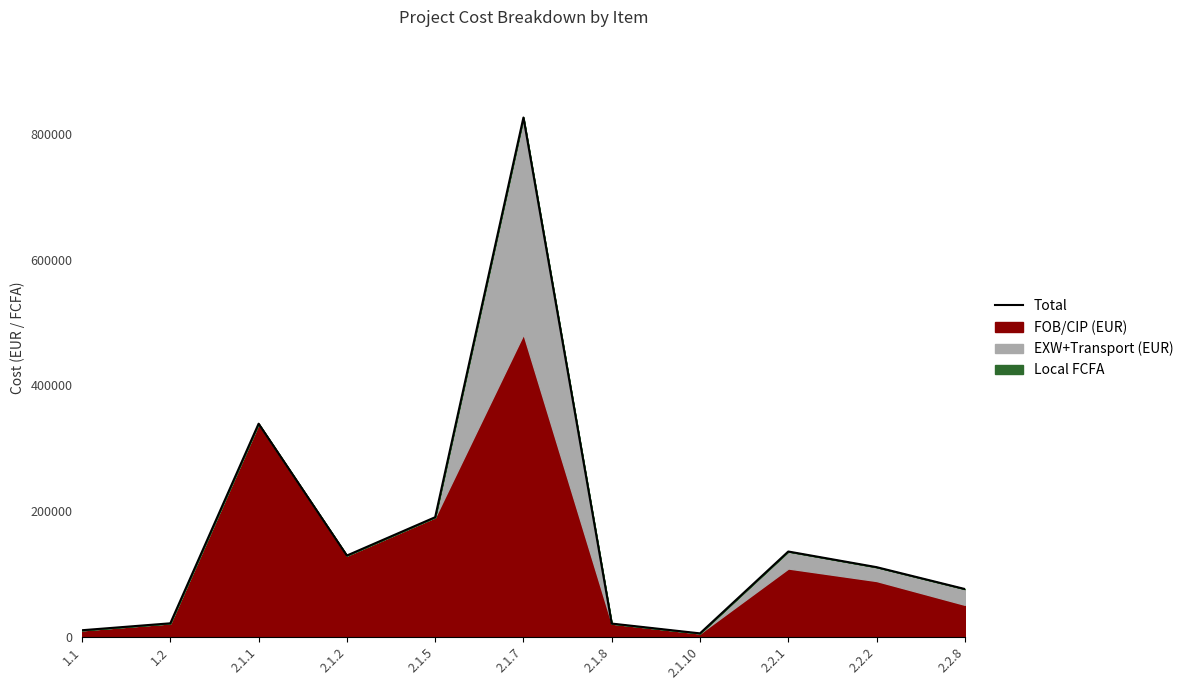

How many data points are less than 110488?

5